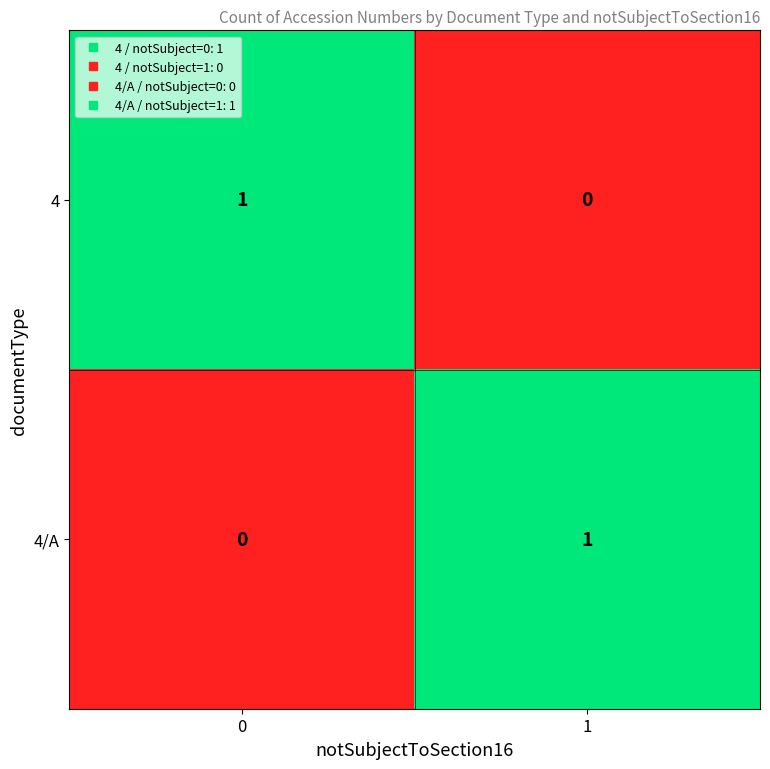

Rank the categories by 4/A value from highest to lowest.

1, 0